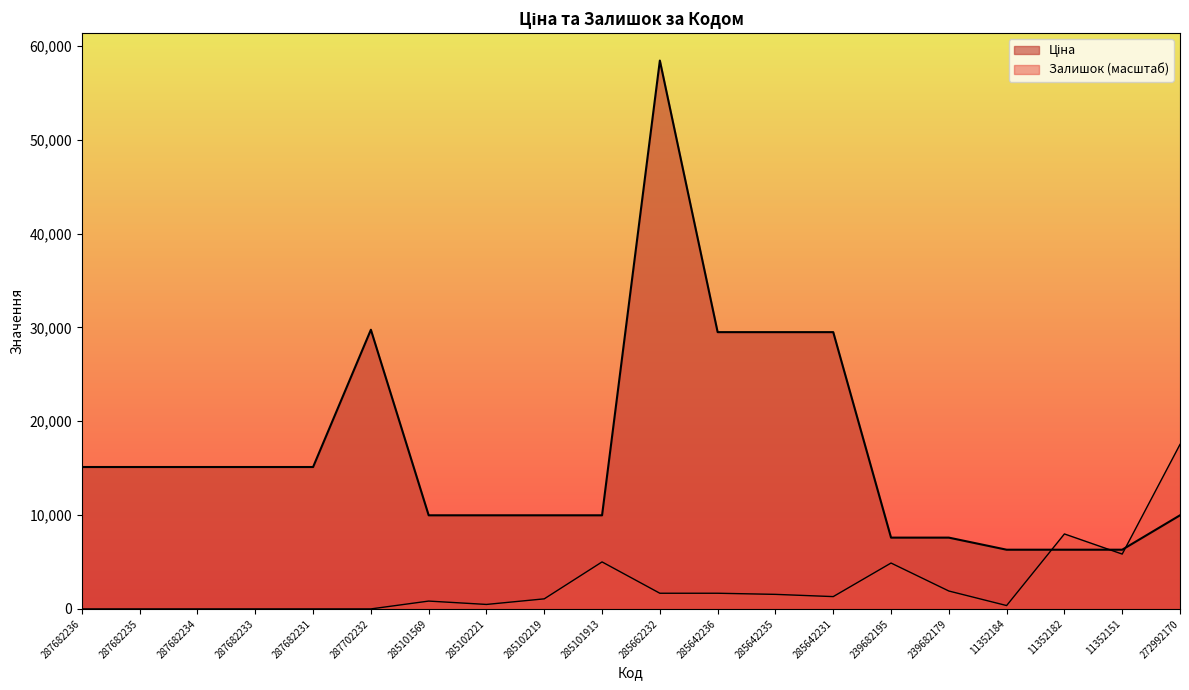

Is it true that Залишок equals 2643.6 at 285642235?

False